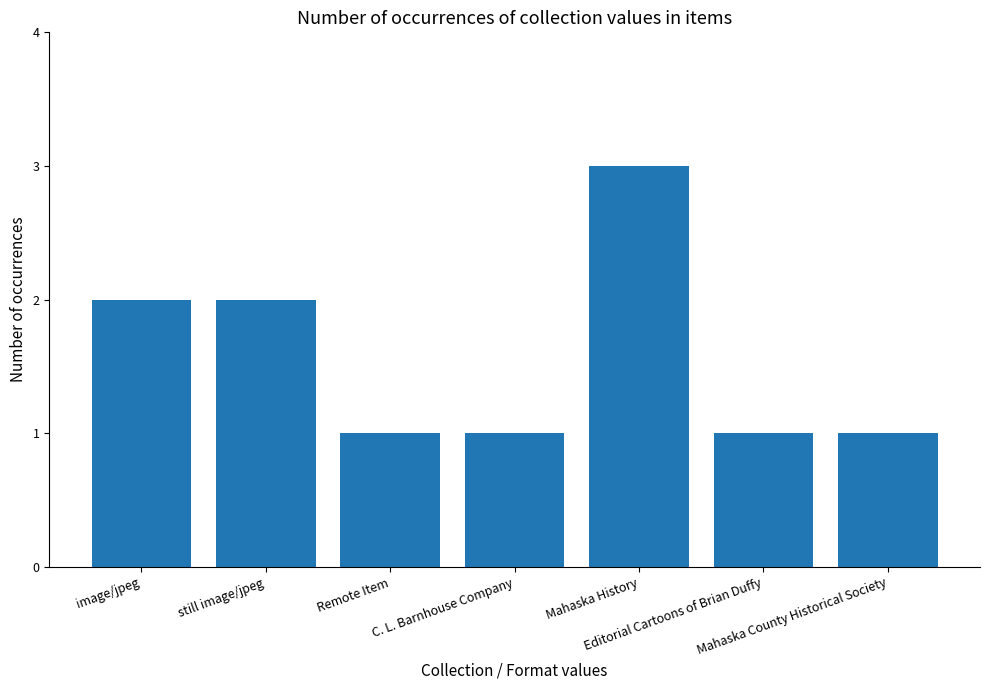

What is the value of the 3rd bar from the left?

1